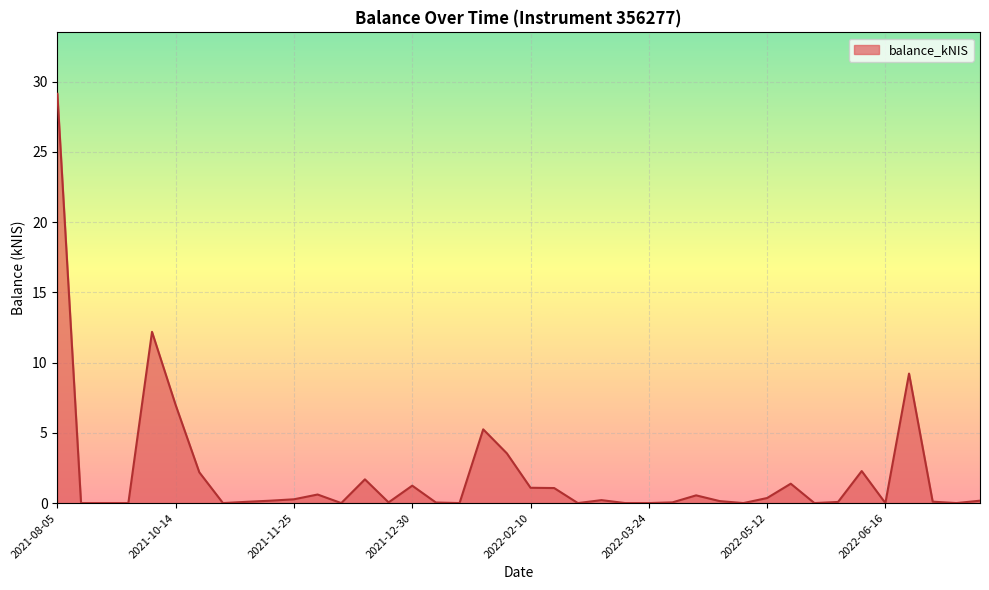

What is the difference between the maximum and minimum values?

29.1